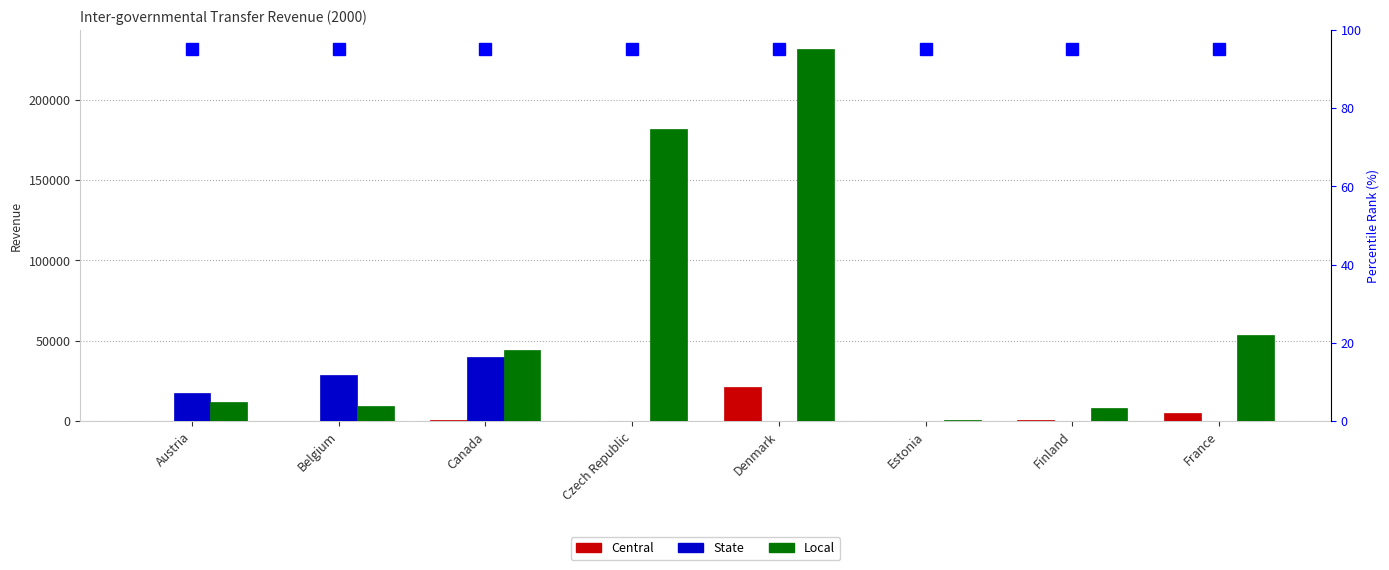

Rank the series at Finland from highest to lowest value.

Local, Central, percentile rank within sample, State